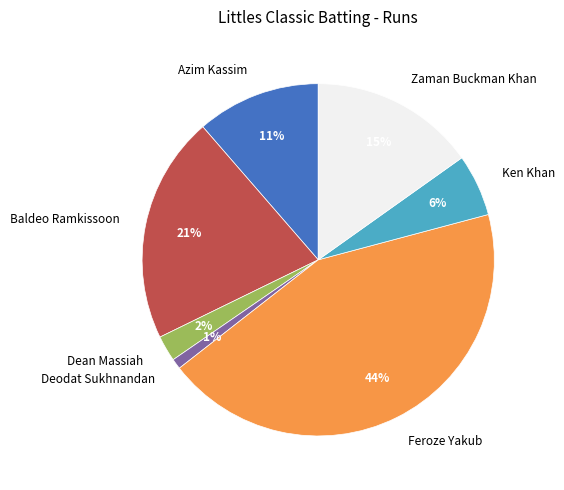

Is there a majority slice in this chart?

No